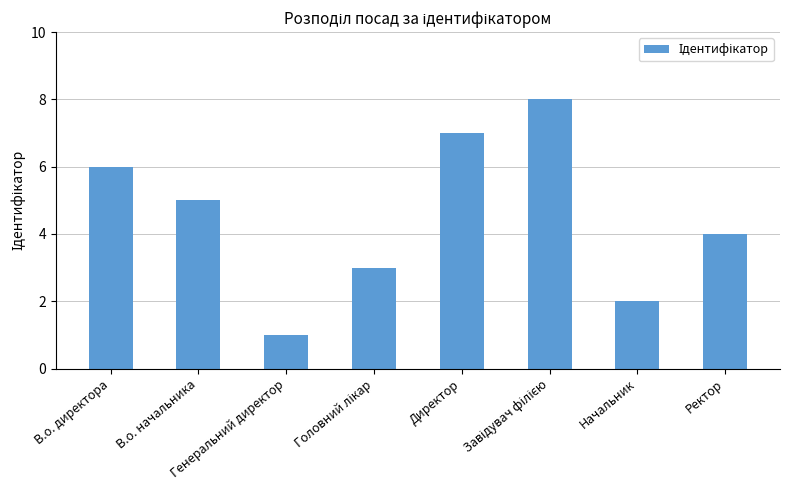

What is the minimum value shown in the chart?

1